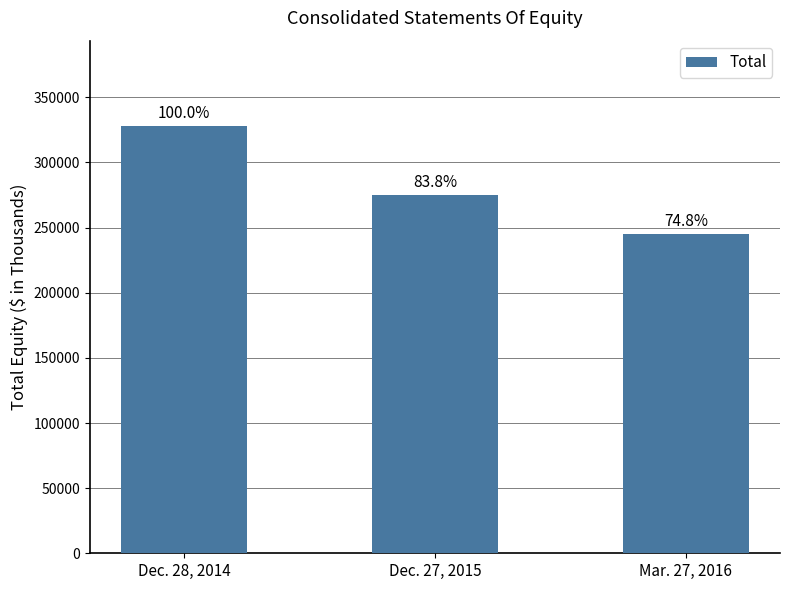

What is the label of the 3rd bar from the right?

Dec. 28, 2014